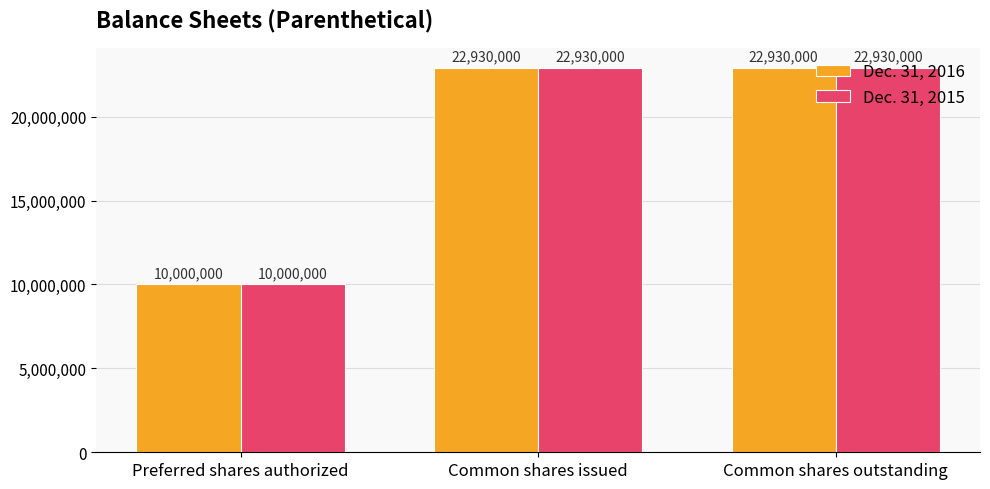

What is the value of the Dec. 31, 2015 bar at the 1st from the left?

10000000